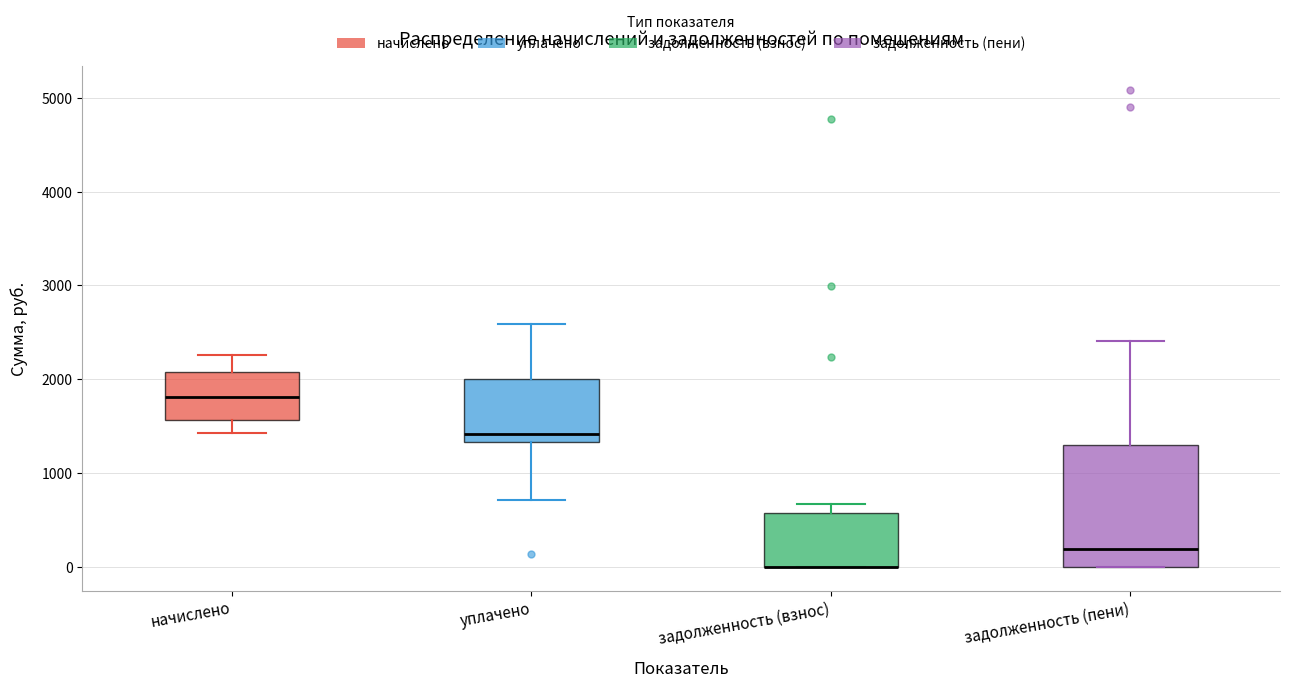

Where is the upper edge of the box for начислено on the y-axis? The values are not printed on the chart, so give them approximately, as read against the axis.

2100